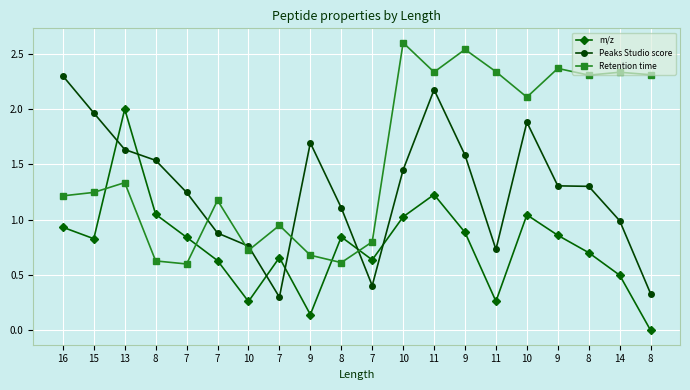

What is the sum of all m/z values?

15.3